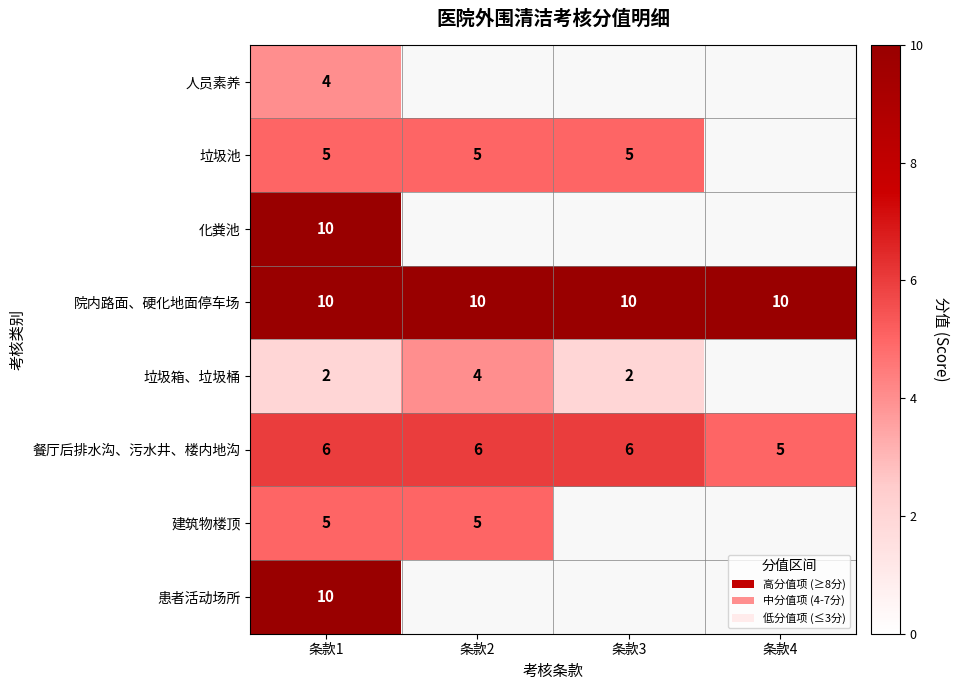

At how many categories does at least one series exceed 7?

4